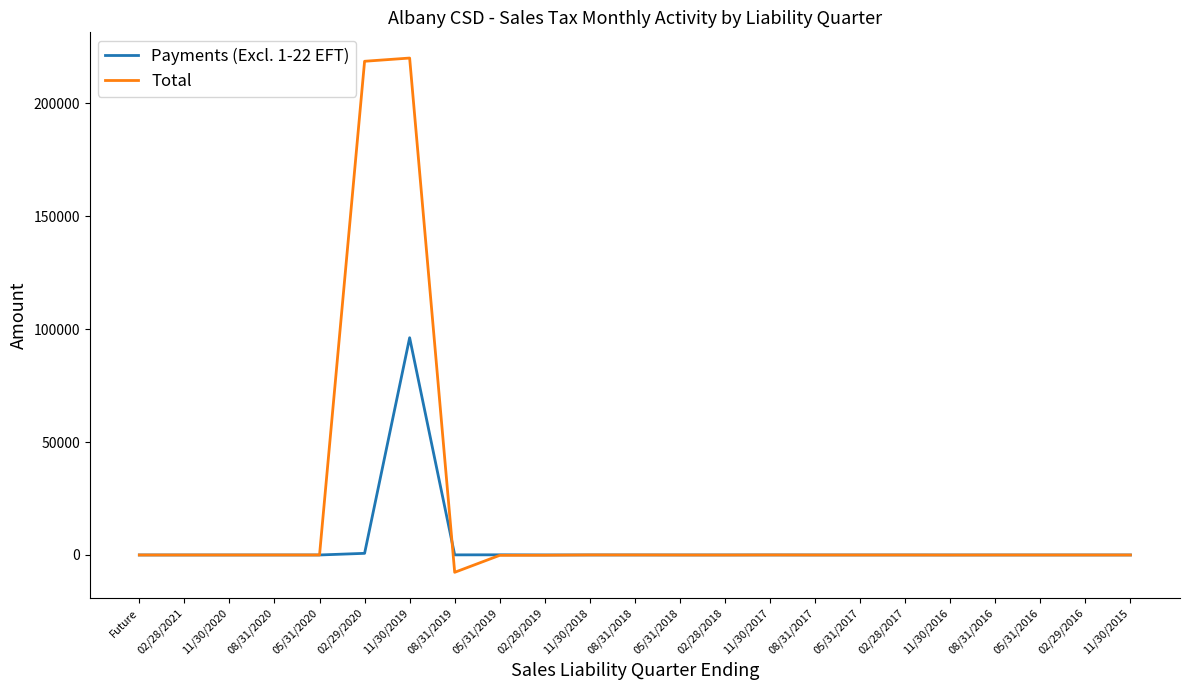

At which label does Payments (Excl. 1-22 EFT) first exceed 3?

02/29/2020